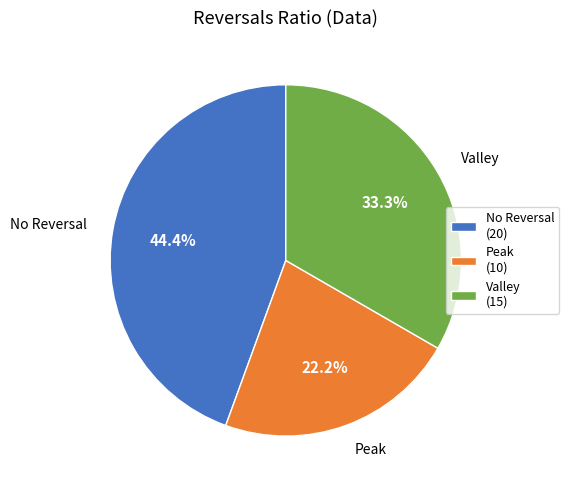

Rank the categories by value from lowest to highest.

Peak (10), Valley (15), No Reversal (20)